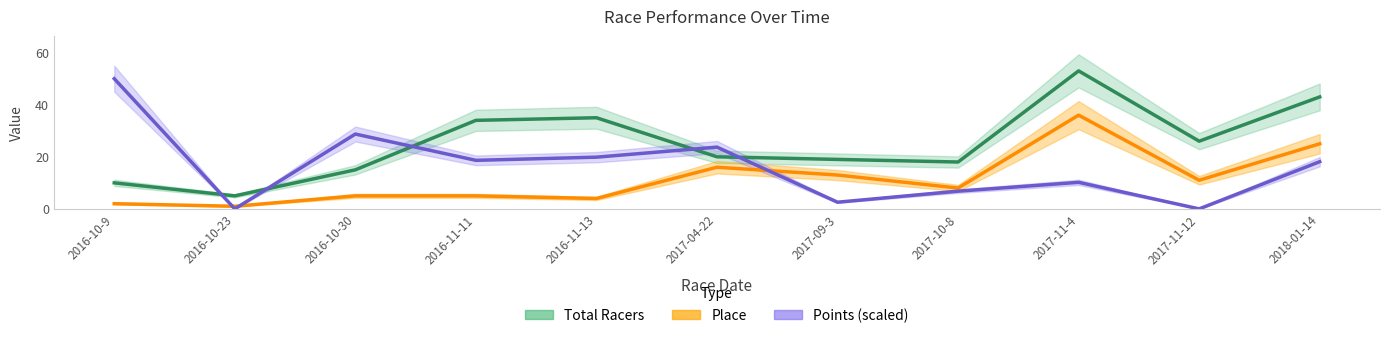

What is the total value across all series at 2017-09-3?

32